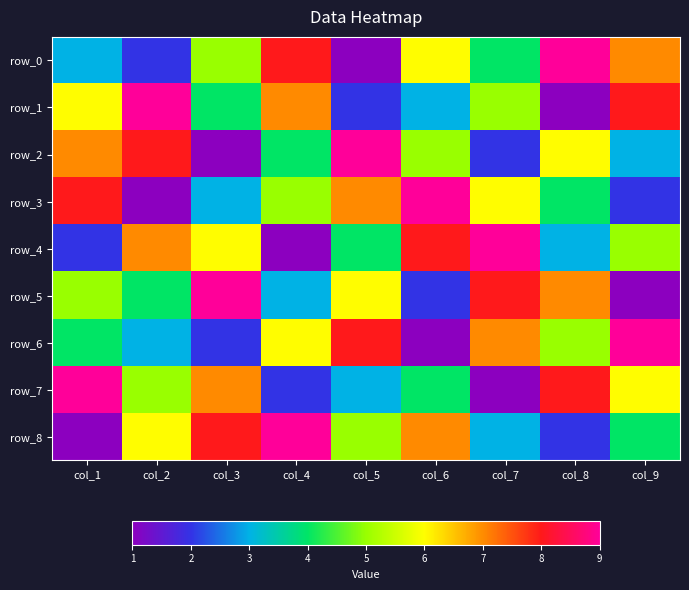

What is the difference between the maximum and second lowest values in the row_4 series?

7